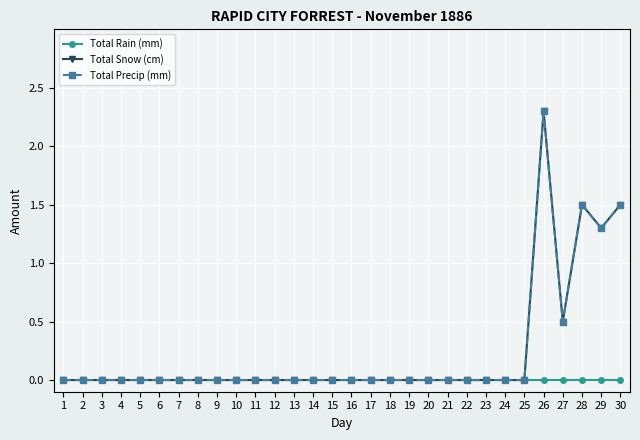

Does the chart have visible grid lines?

Yes